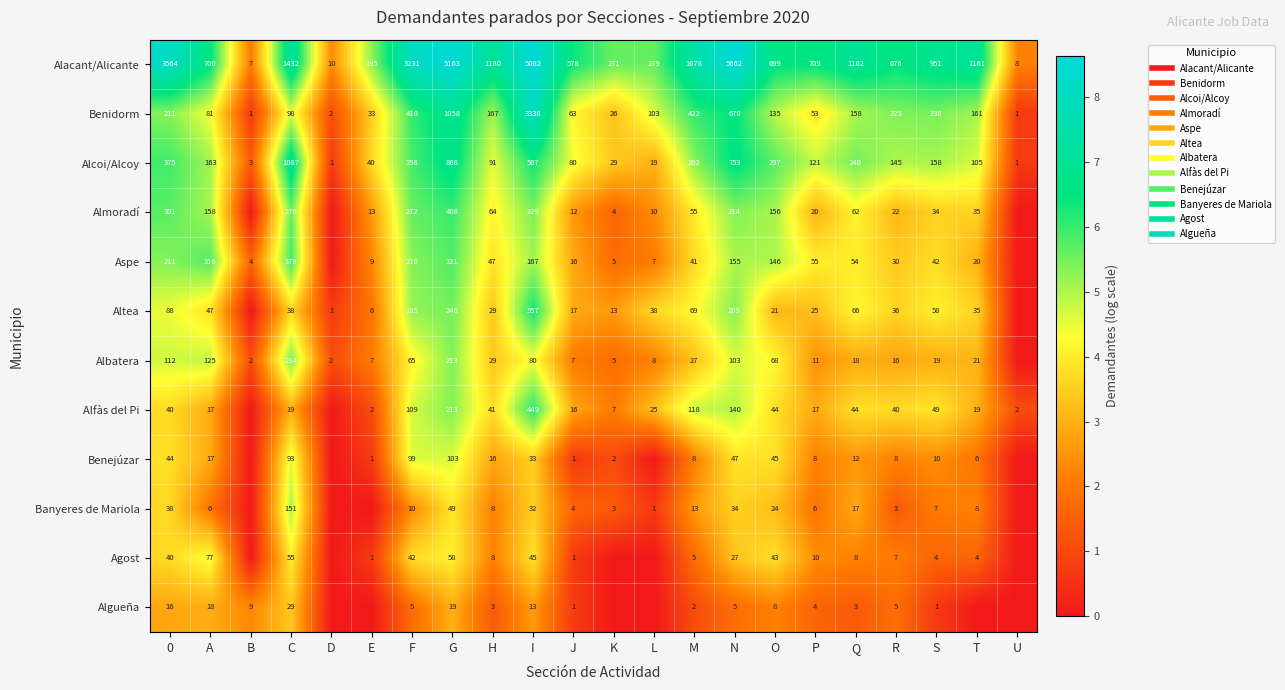

Is the value of Agost at G greater than the value of Aspe at Q?

Yes